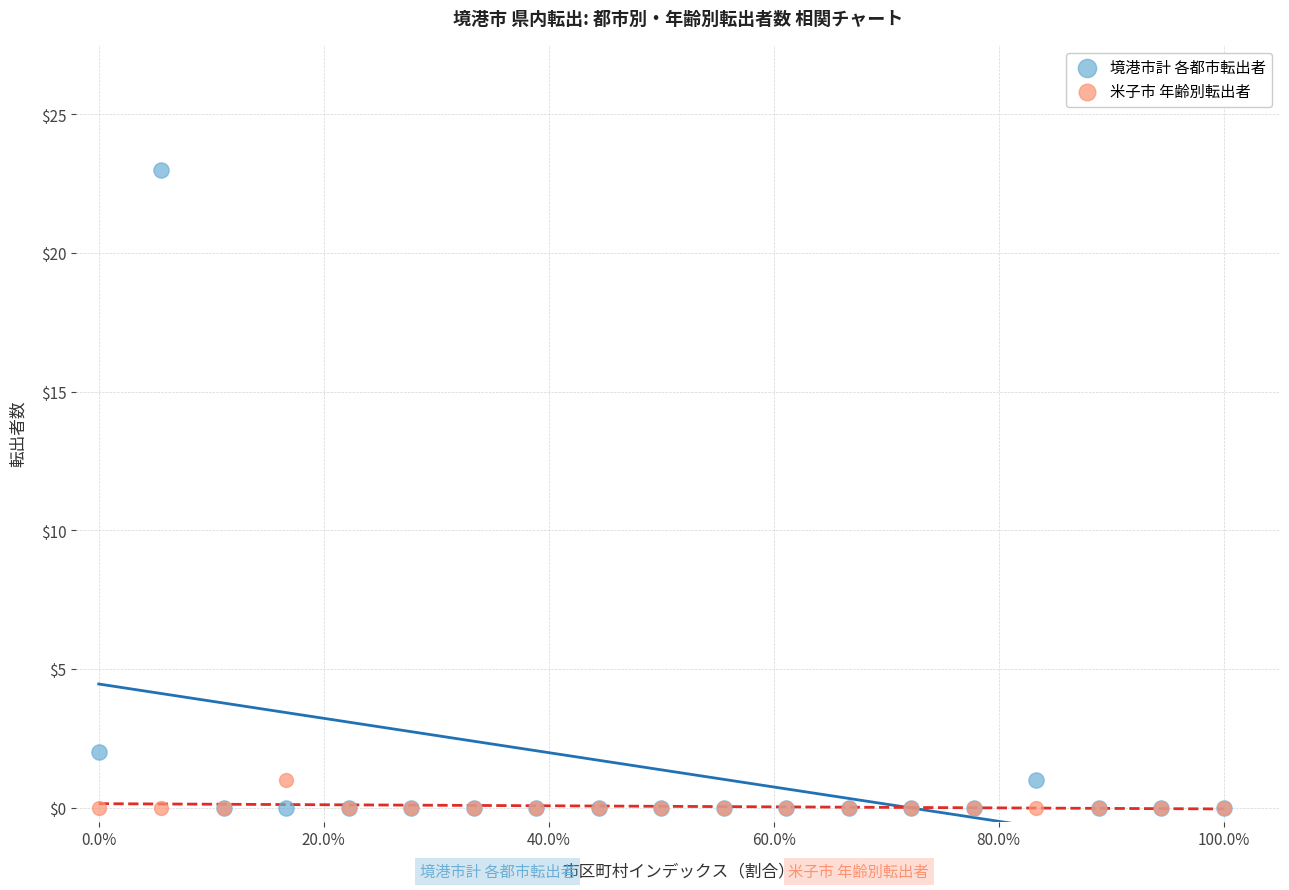

Which series has the widest spread of Y values?

境港市計 各都市転出者